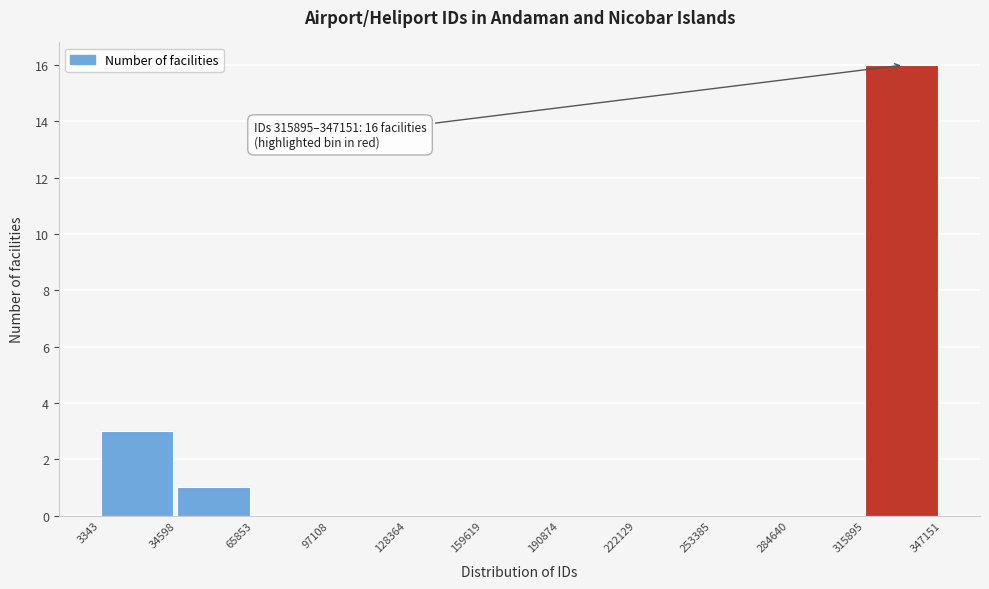

Which range on the x-axis has the tallest bar?

315895 to 347151